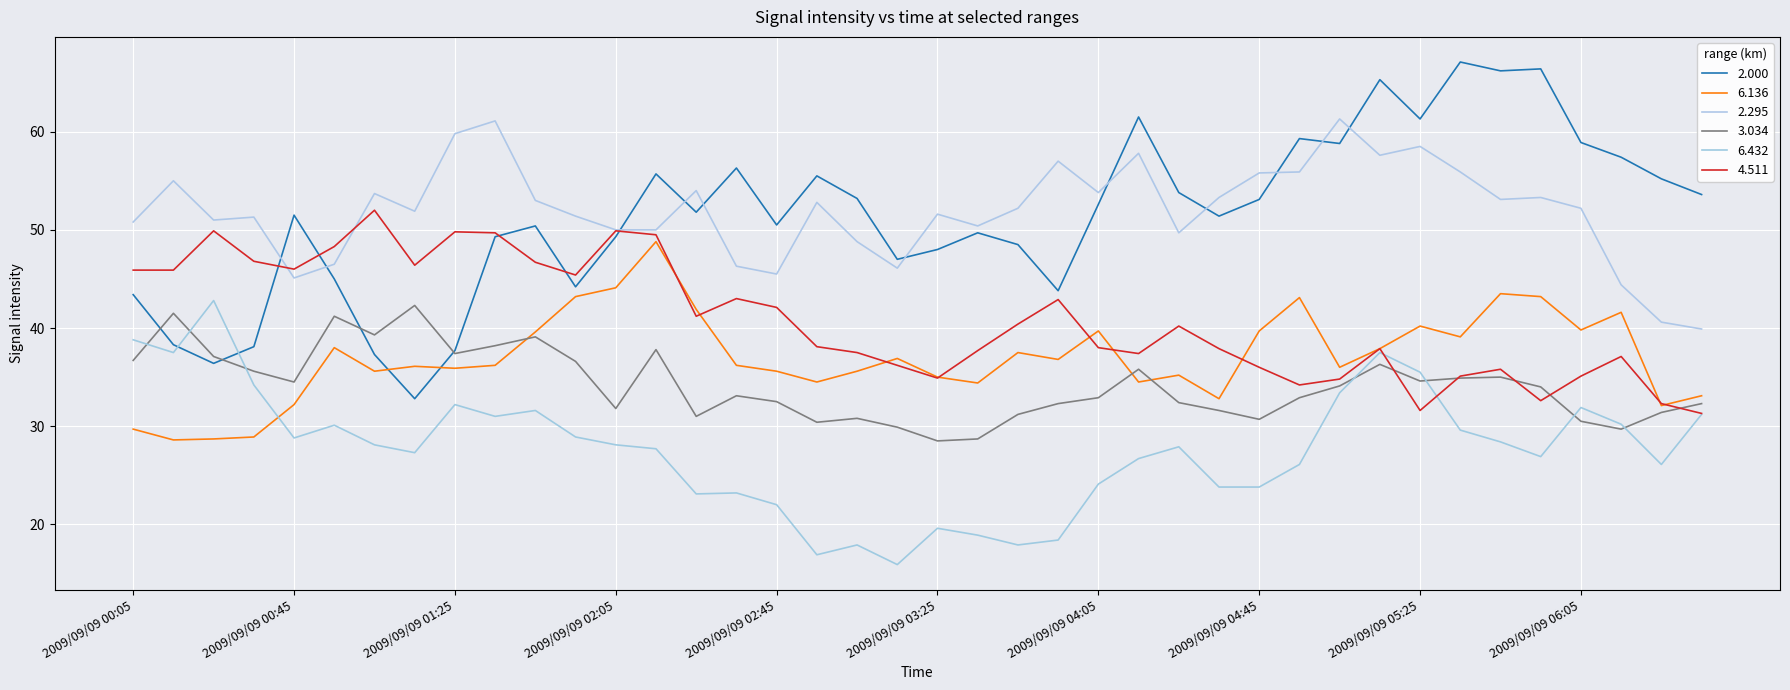

Does the chart have visible grid lines?

Yes